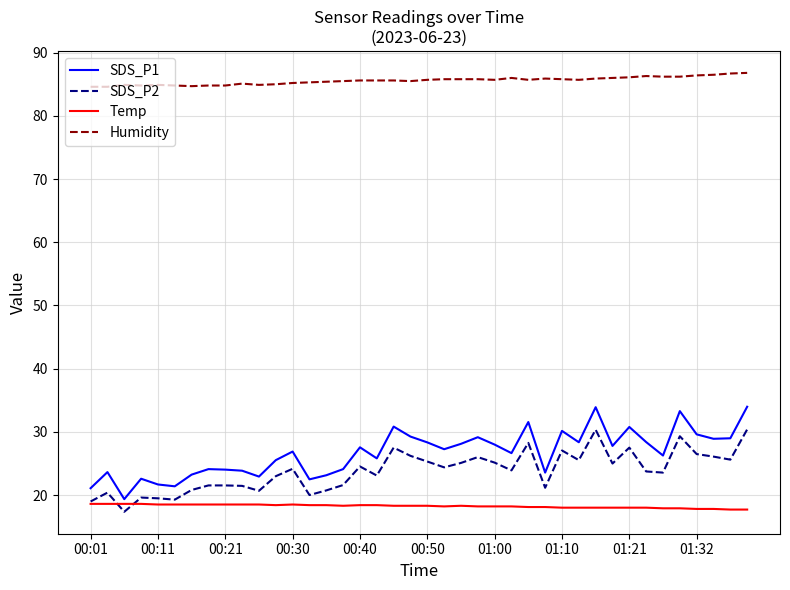

True or false: Temp and Humidity cross at least once.

False